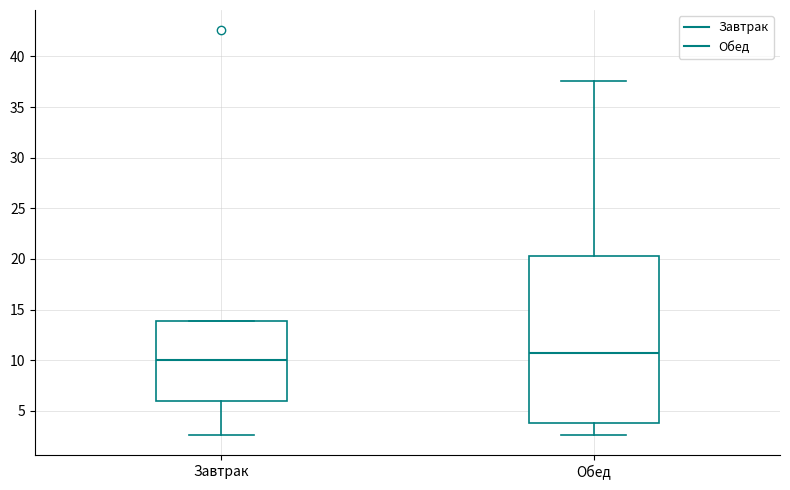

Which box's median line is the lowest?

Завтрак